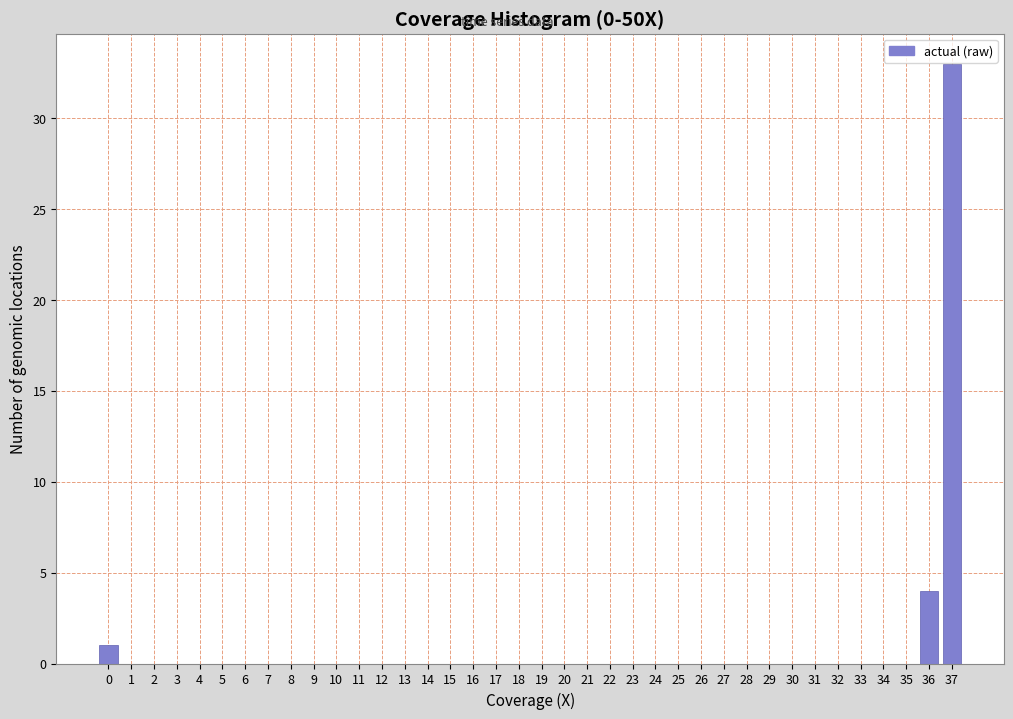

What is the approximate value at 37, to the nearest 10?

30